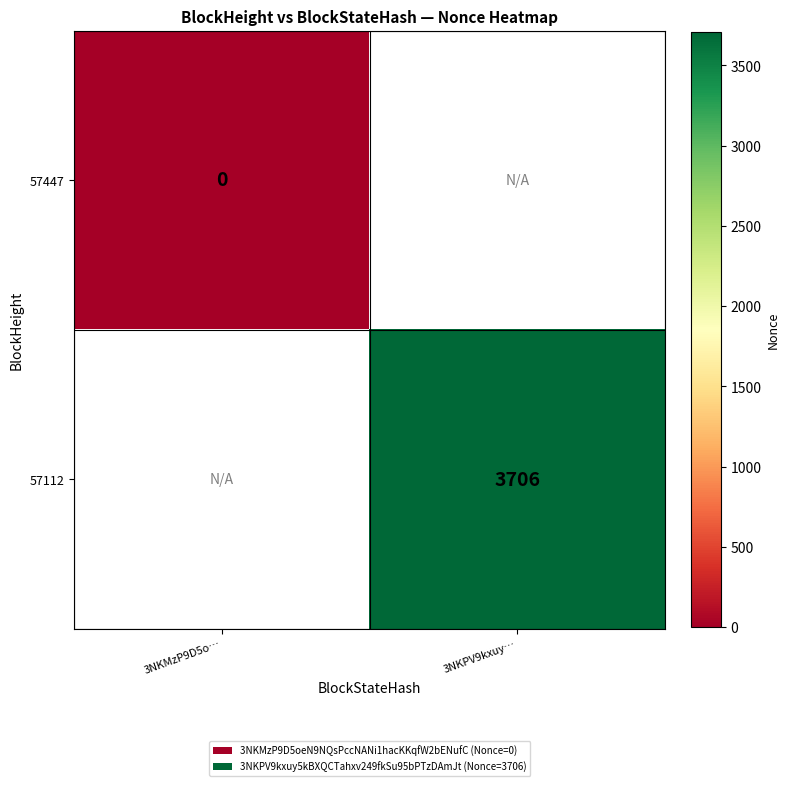

Count the number of categories in the chart.

2